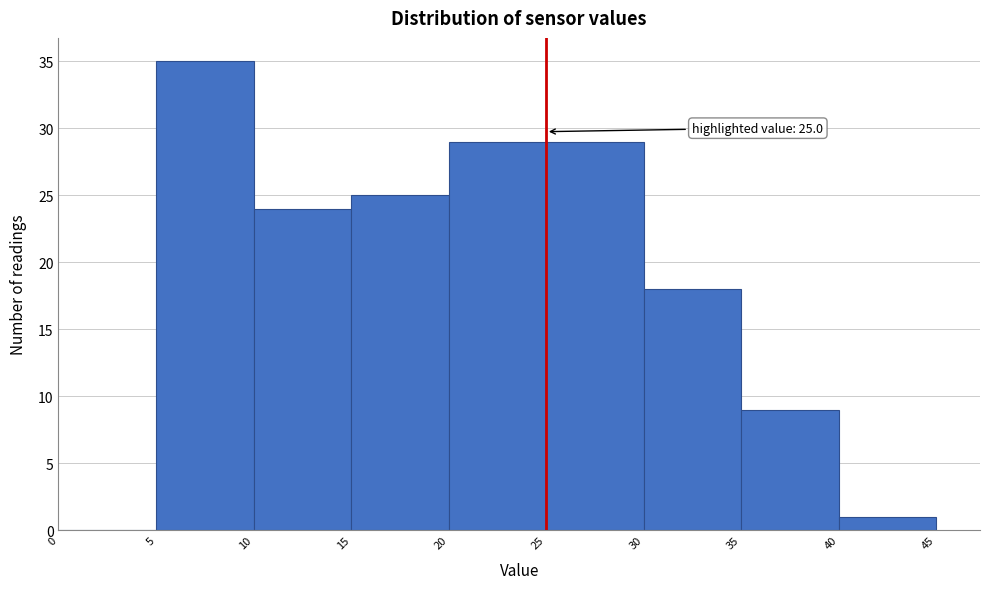

Over which range of the x-axis is the bar tallest?

5 to 10